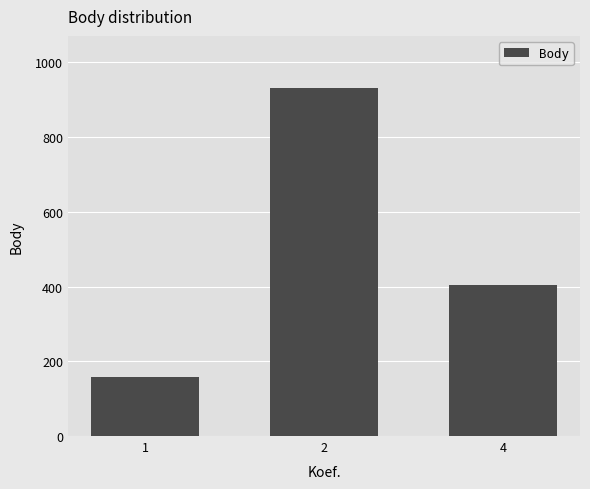

Reading left to right, list all the values displayed in this chart.

1=159	2=931	4=404